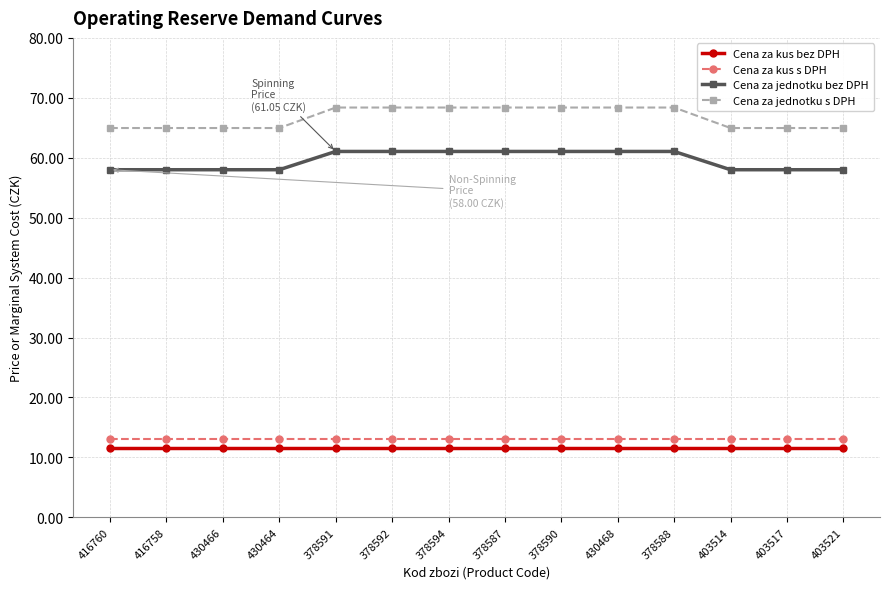

Does the chart have visible grid lines?

Yes